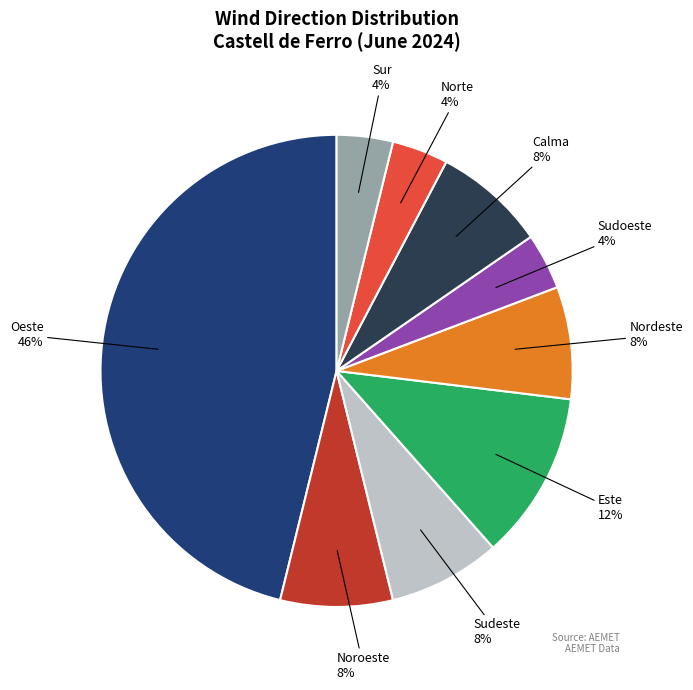

How many slices are in this pie chart?

9